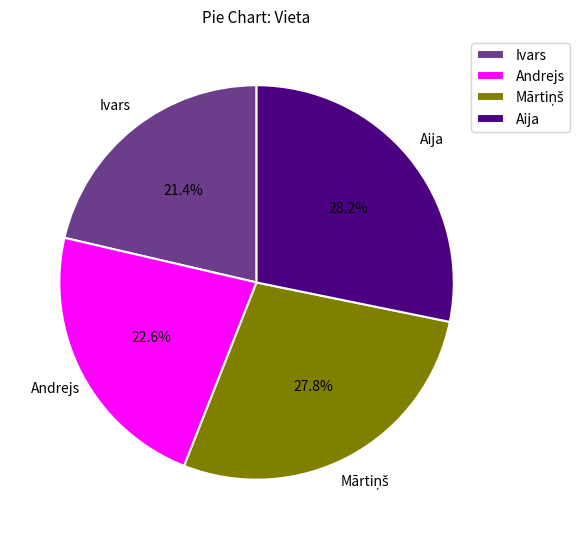

How many segments does this pie chart have?

4